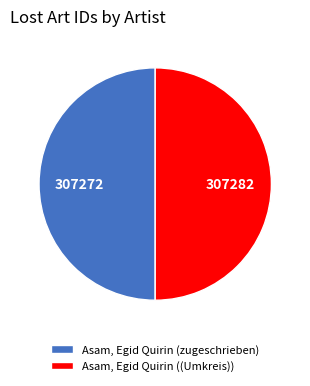

What is the ratio of the value at Asam, Egid Quirin ((Umkreis)) to the value at Asam, Egid Quirin (zugeschrieben)?

1.0